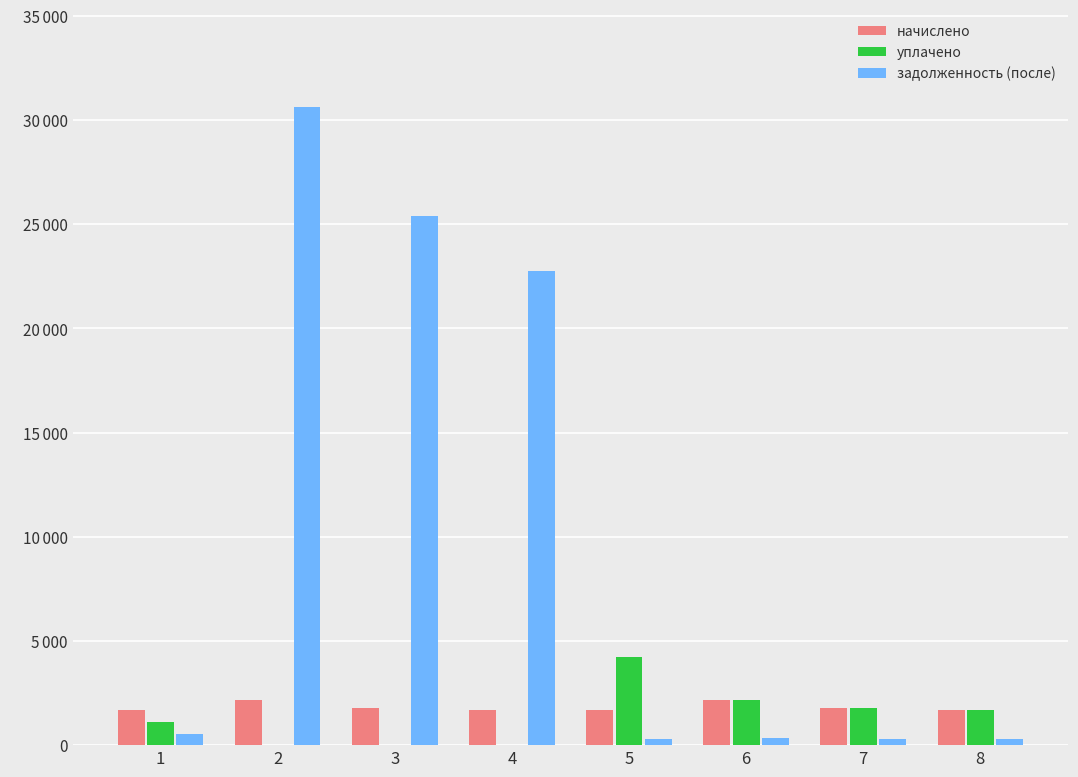

Which series has the widest spread of values?

задолженность (после)